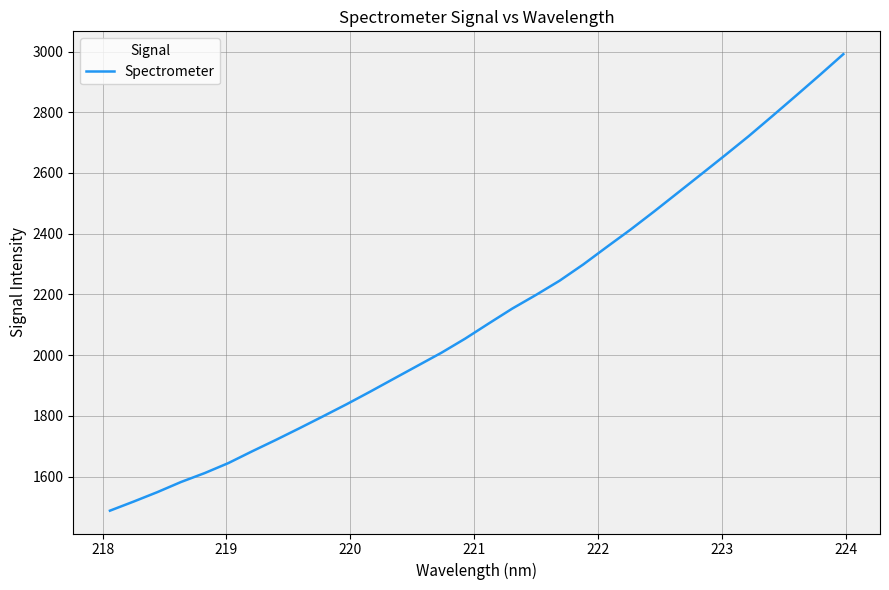

What is the greatest value displayed?

2991.3